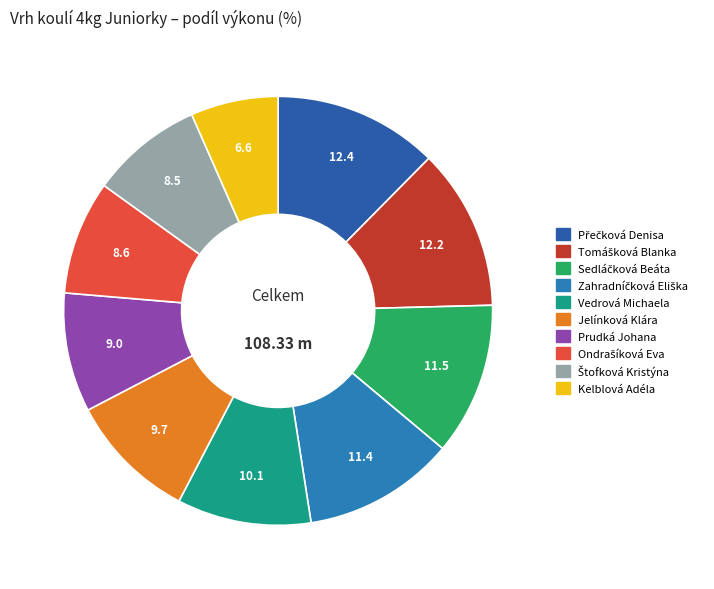

How many segments does this pie chart have?

10